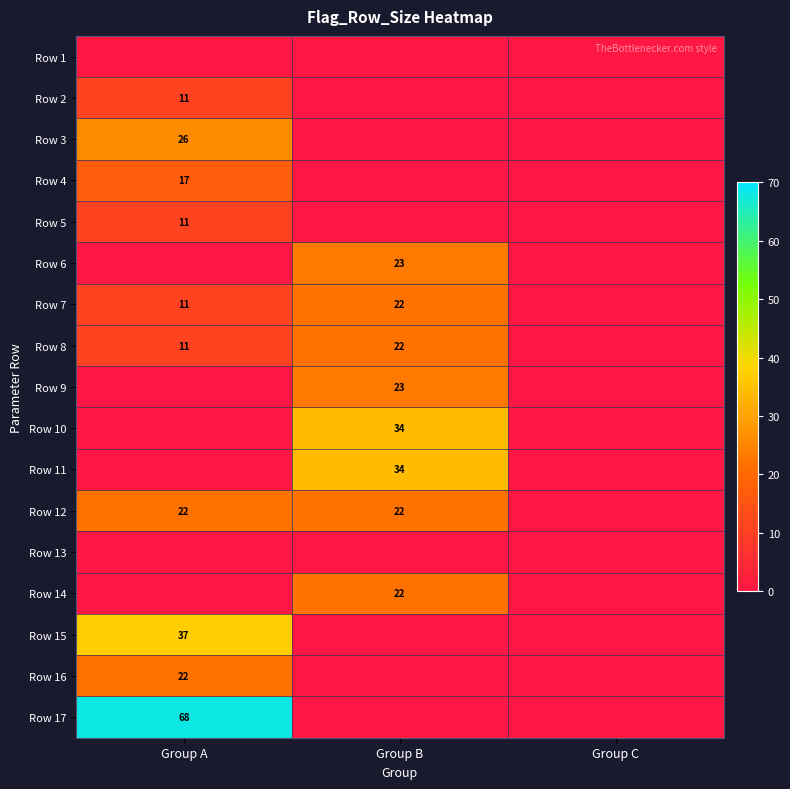

The value of Row 12 at Group B is 11. True or false?

False